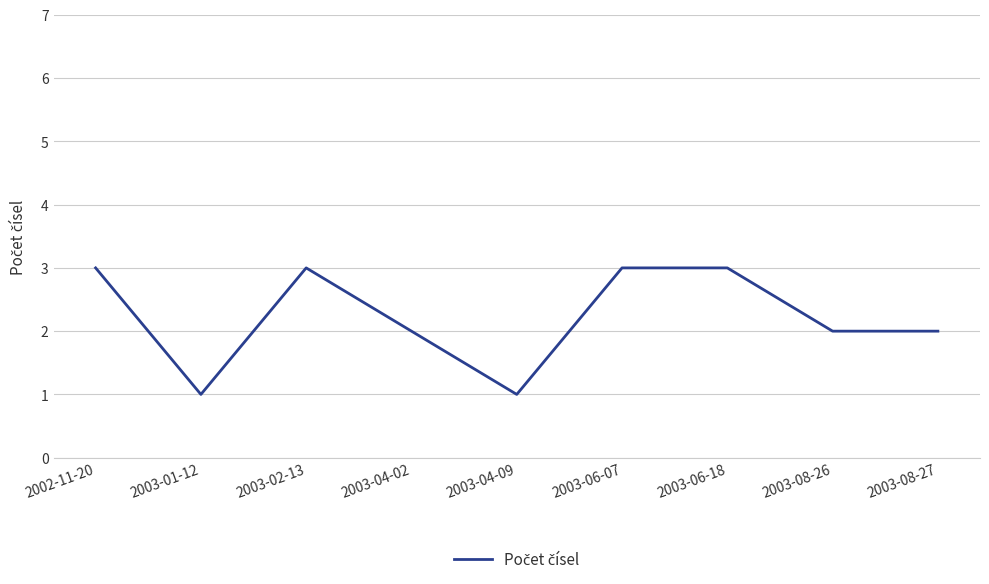

What is the maximum value shown in the chart?

3